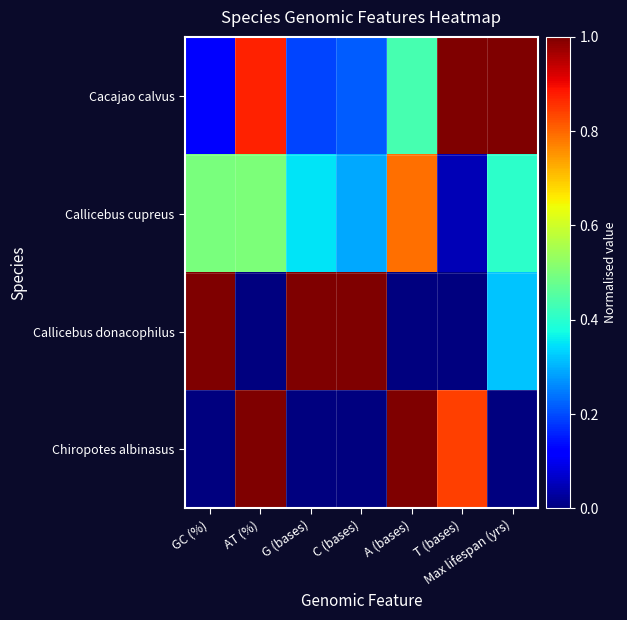

At how many categories does at least one series exceed 0?

7